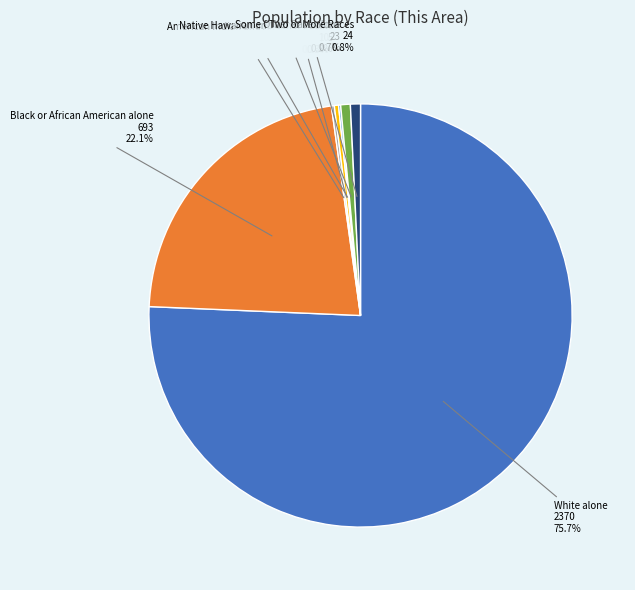

Which has a higher value, Black or African American alone or Some Other Race alone?

Black or African American alone